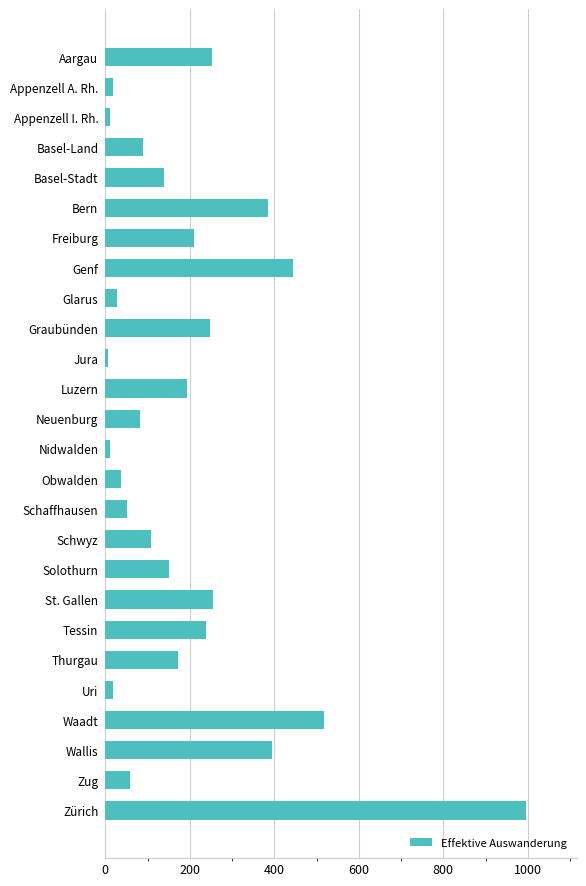

What is the average value?

197